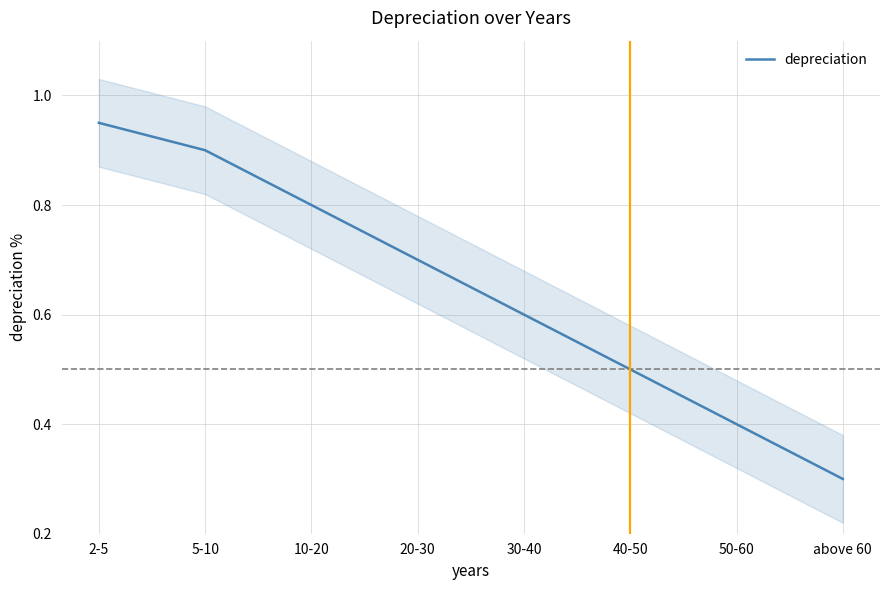

What is the difference between the values at 10-20 and 50-60?

0.4